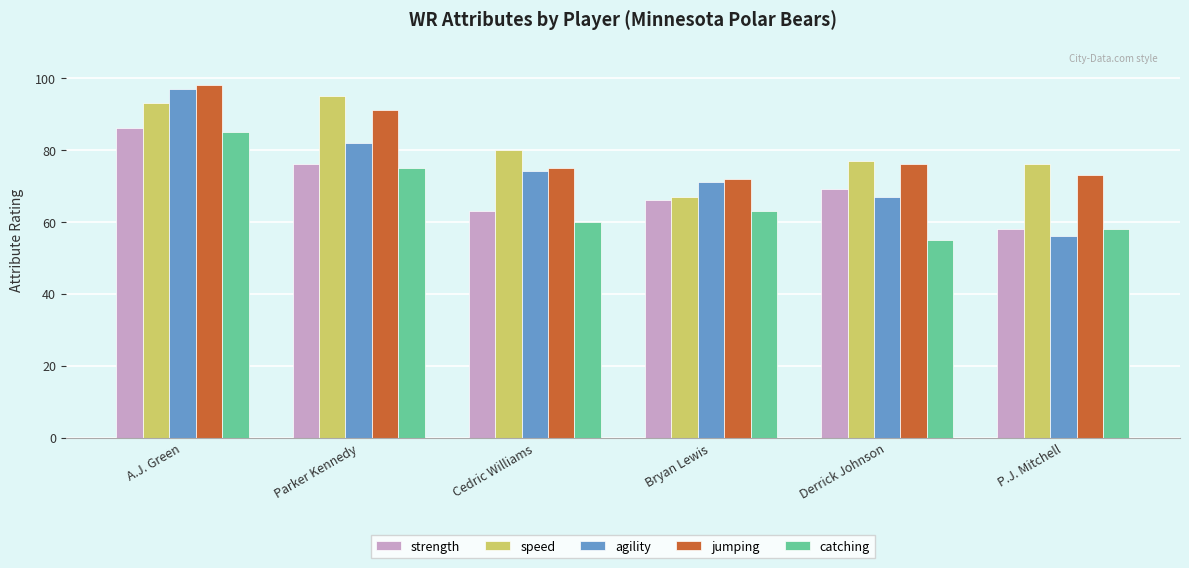

At how many categories does at least one series exceed 85?

2